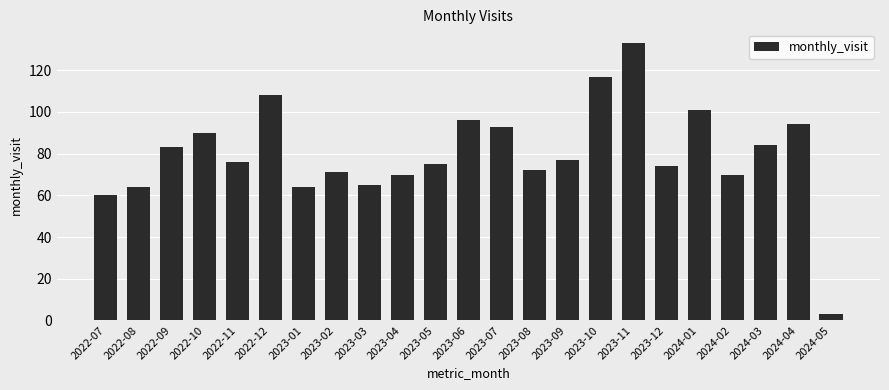

What is the ratio of the value at 2024-04 to the value at 2023-09?

1.2